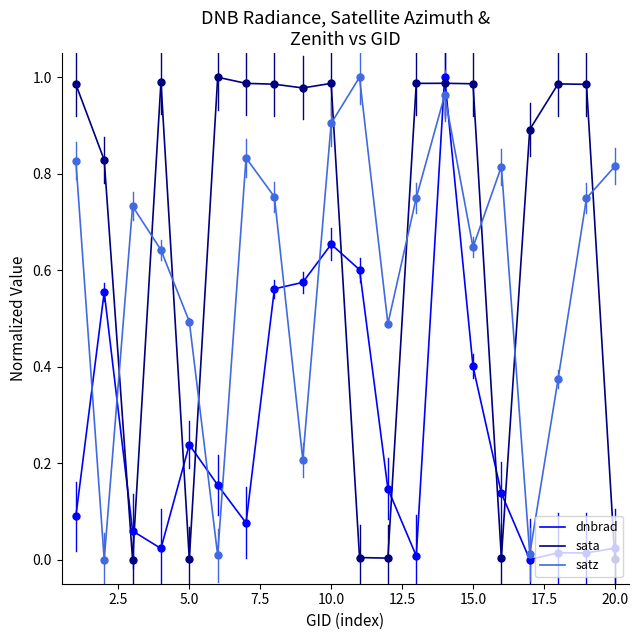

True or false: satz and sata cross at least once.

True